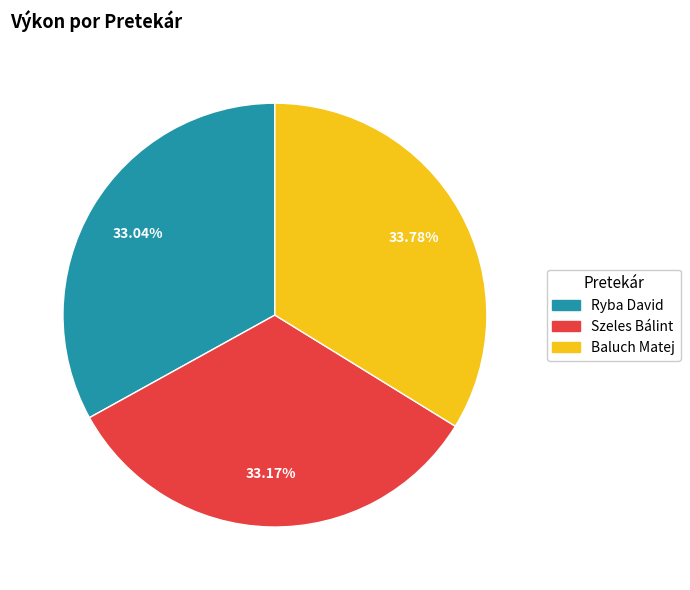

What percentage is the Szeles Bálint slice, to the nearest percent?

33%